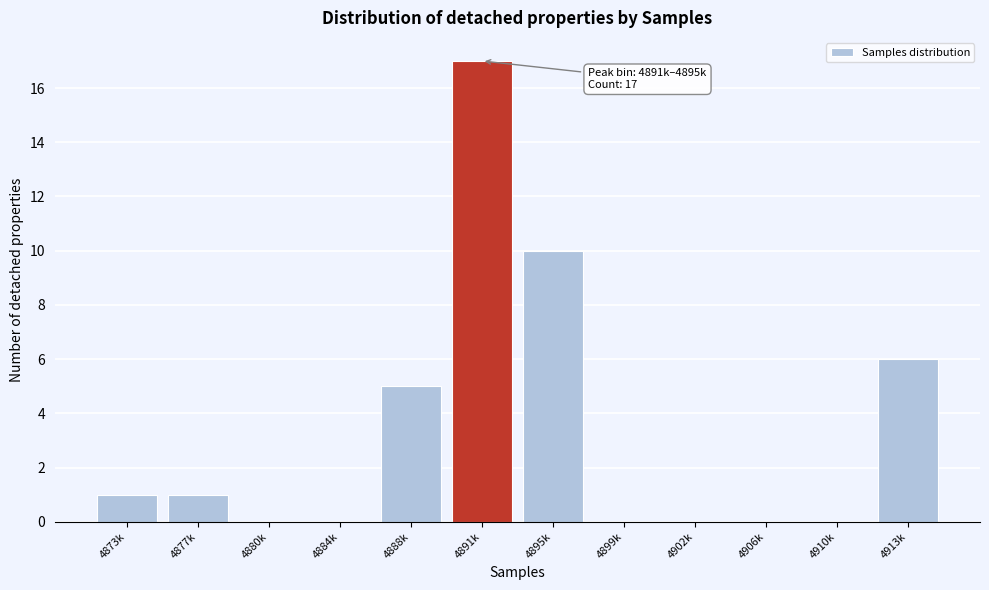

Reading left to right, what are all the values shown in this chart?

4873k=1	4877k=1	4880k=0	4884k=0	4888k=5	4891k=17	4895k=10	4899k=0	4902k=0	4906k=0	4910k=0	4913k=6